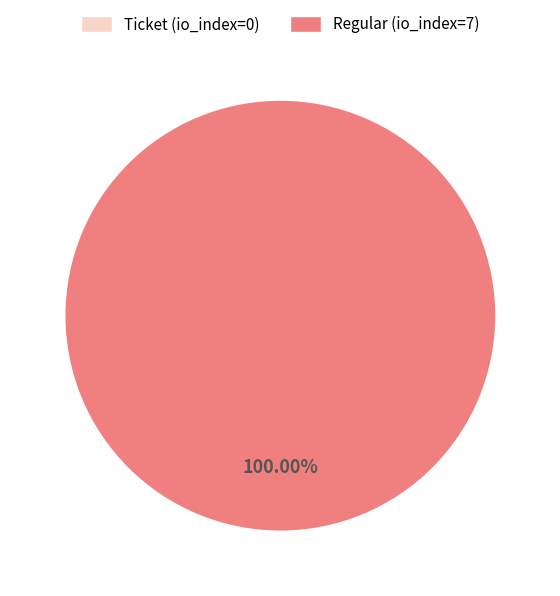

How much of the chart is everything except Ticket (io_index=0)?

100.0%